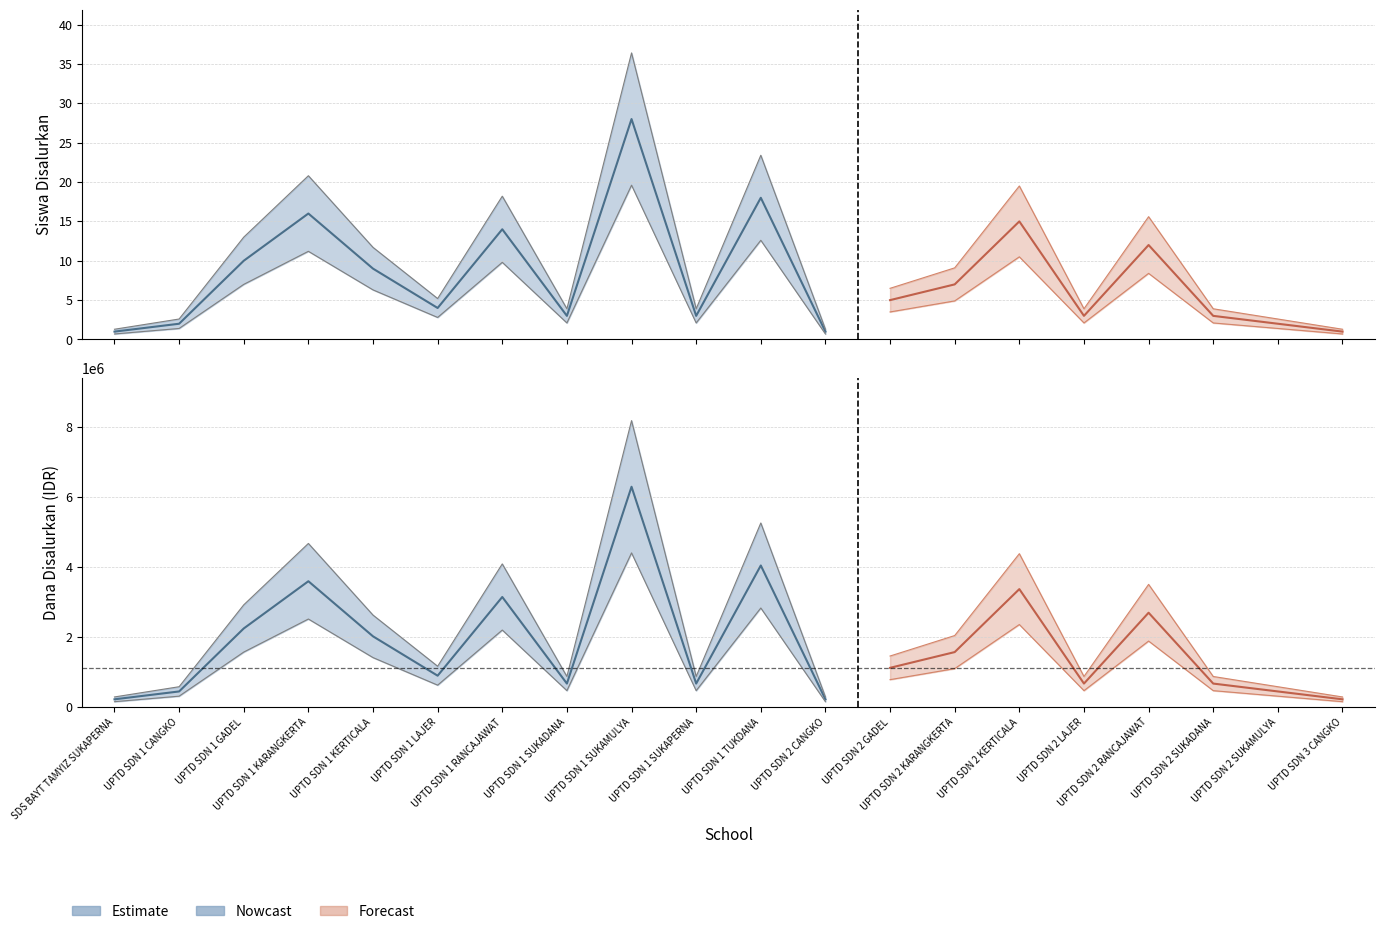

What position from the left is UPTD SDN 1 SUKAPERNA?

10